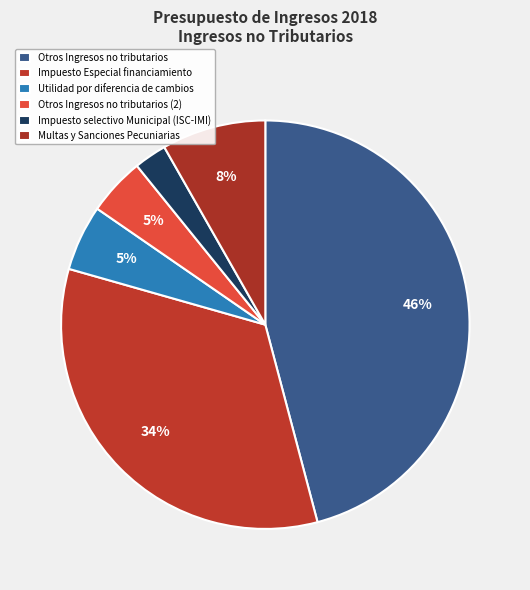

The Otros Ingresos no tributarios slice represents 46% of the pie. True or false?

True